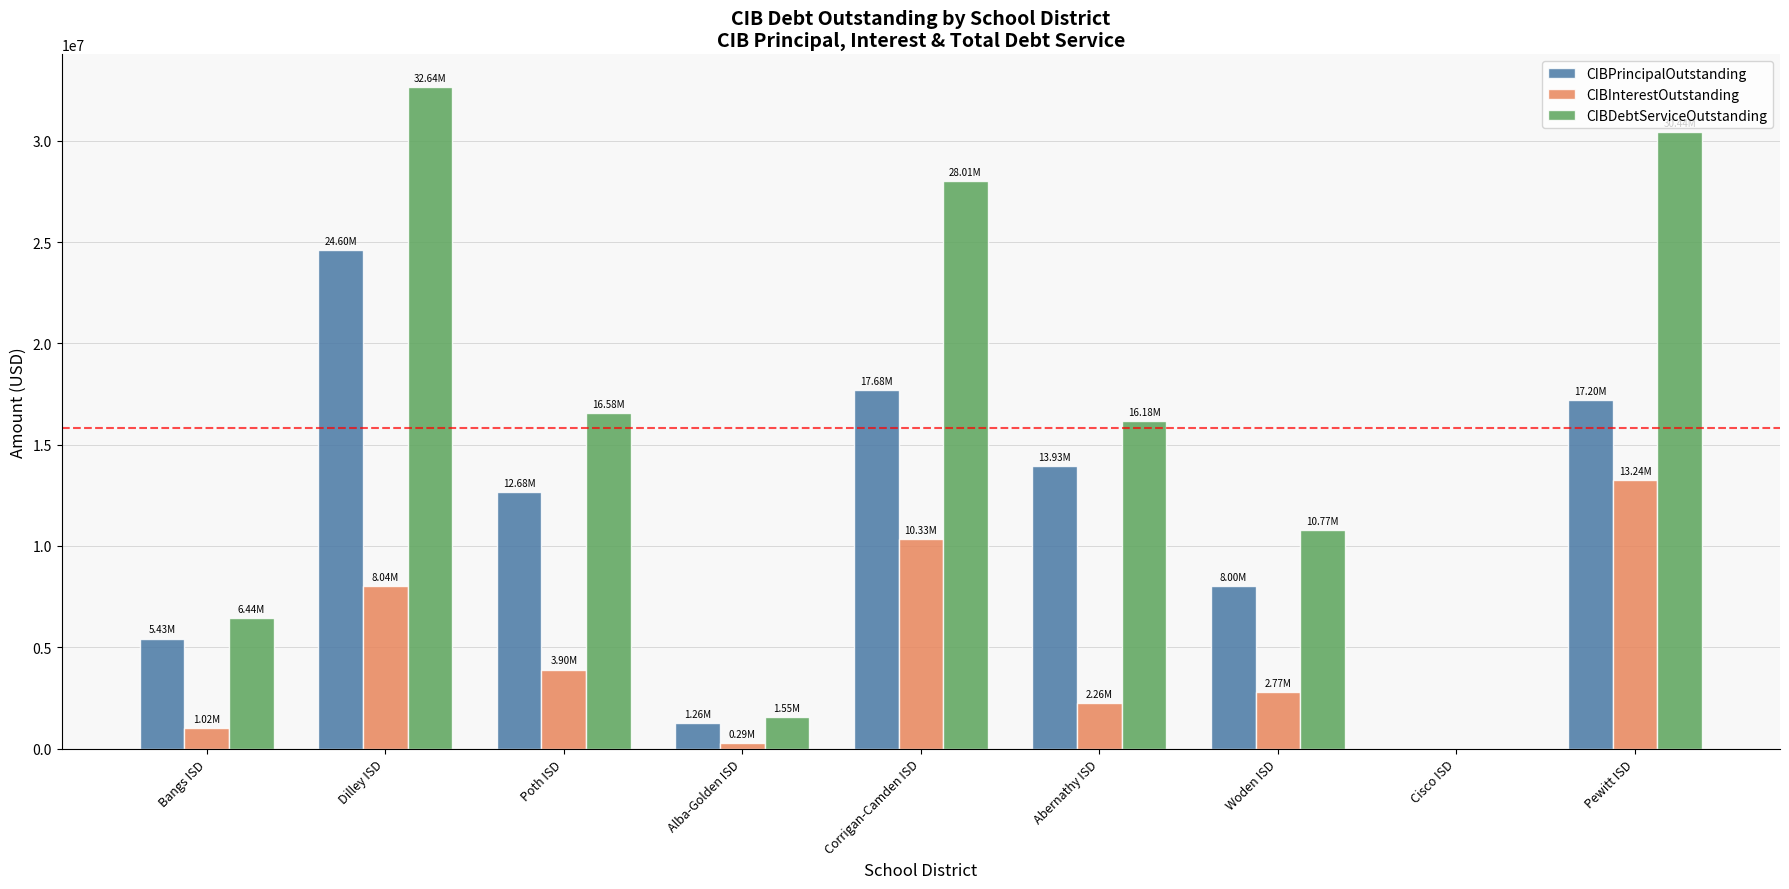

What is the maximum value shown in the chart?

32635765.5